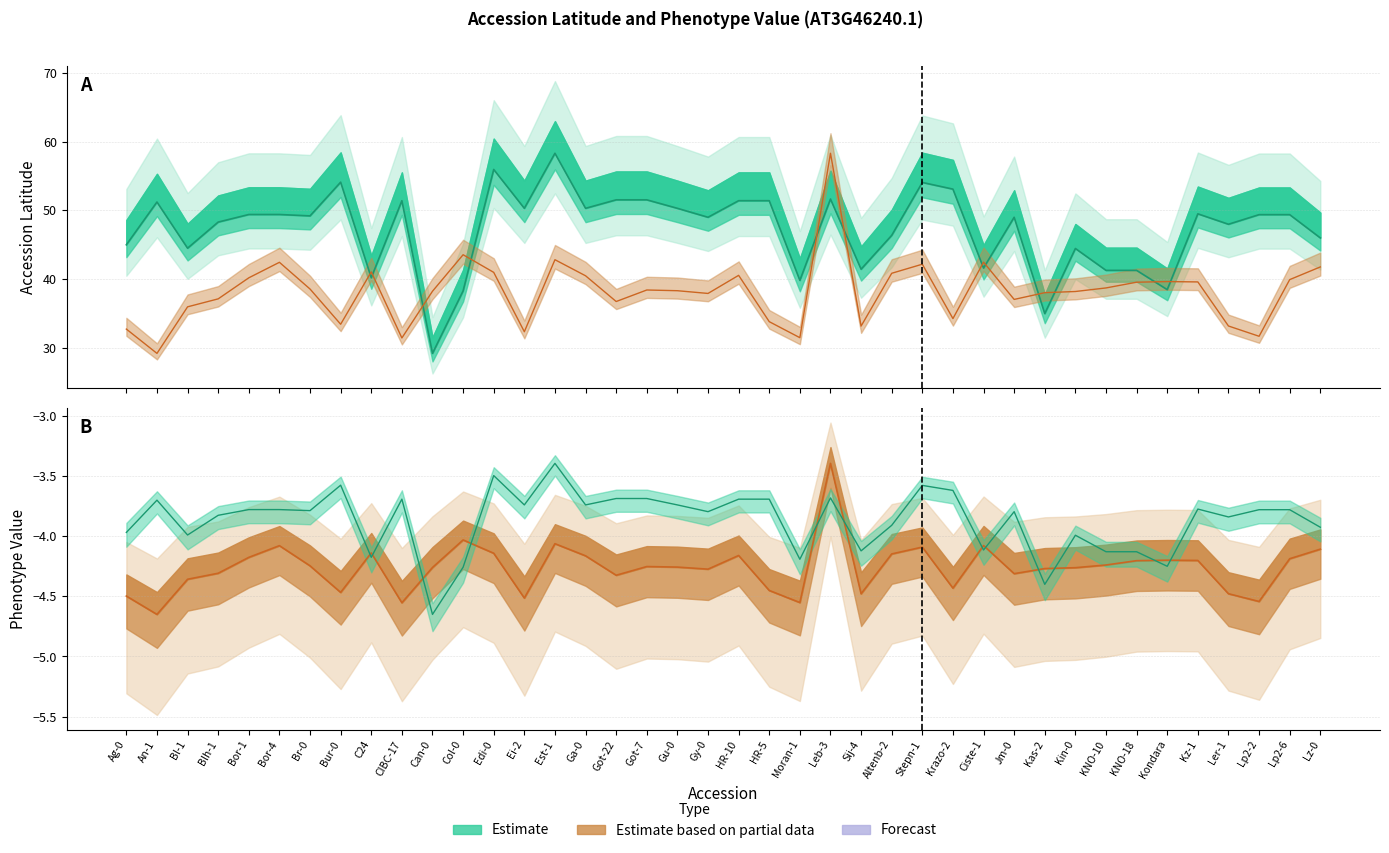

What is the label of the 11th point from the right?

Jm-0